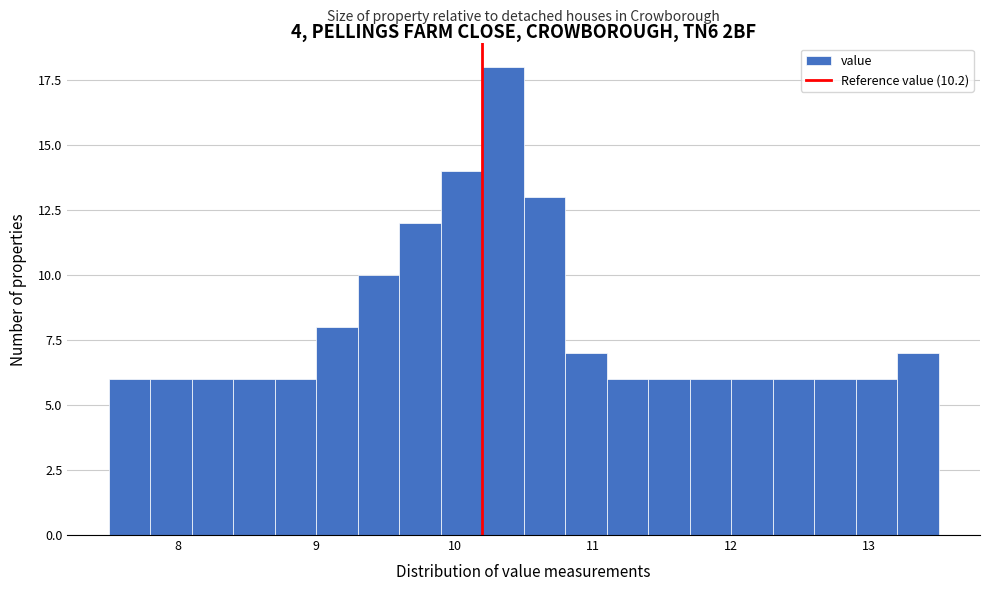

Around what value on the x-axis is the tallest bar? Give the approximate position of its centre, as read against the axis.

10.4